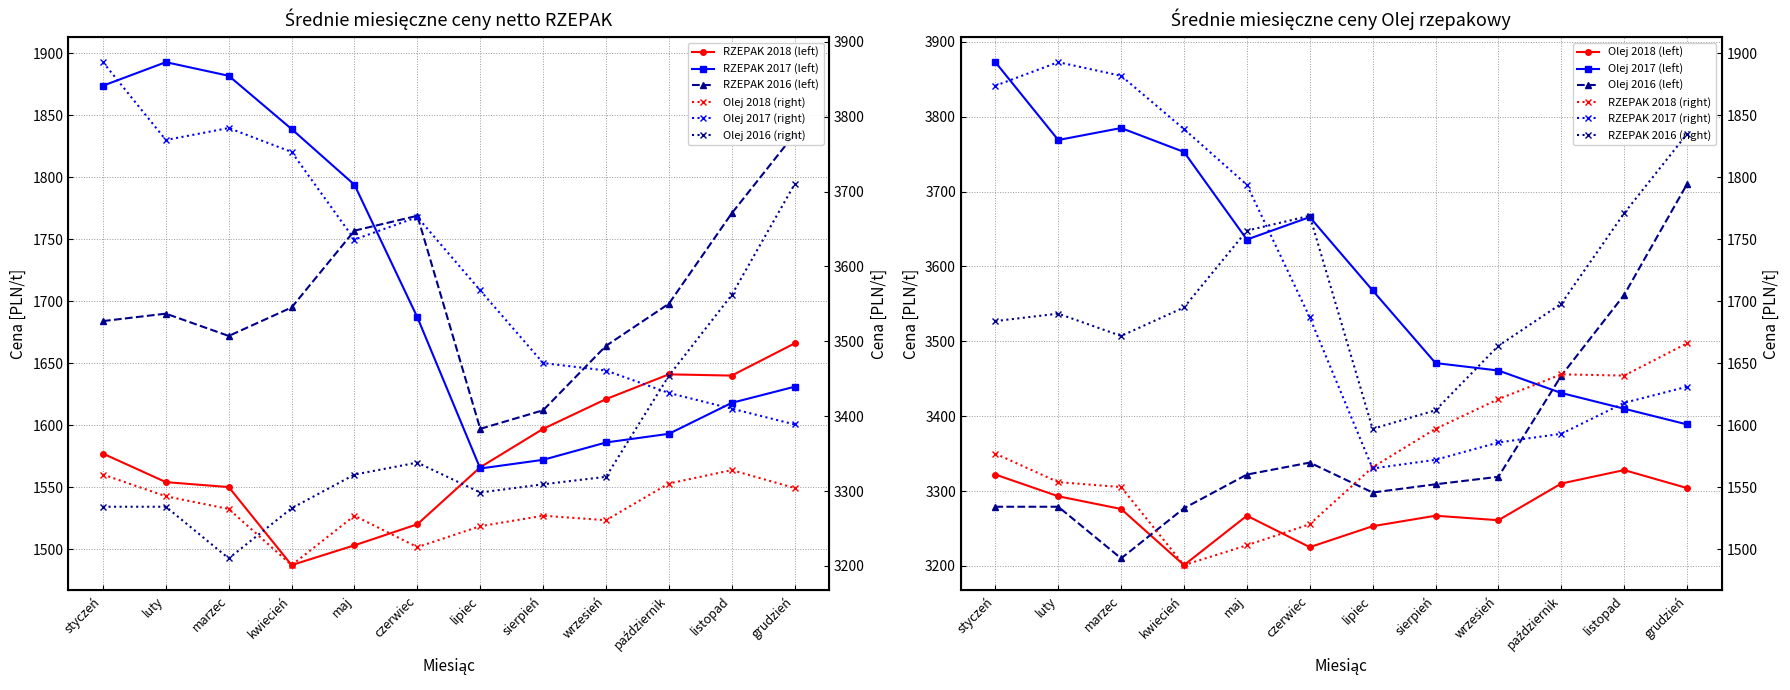

Rank the series by their maximum value, from highest to lowest.

Olej 2017, Olej 2016, Olej 2018, RZEPAK 2017, RZEPAK 2016, RZEPAK 2018